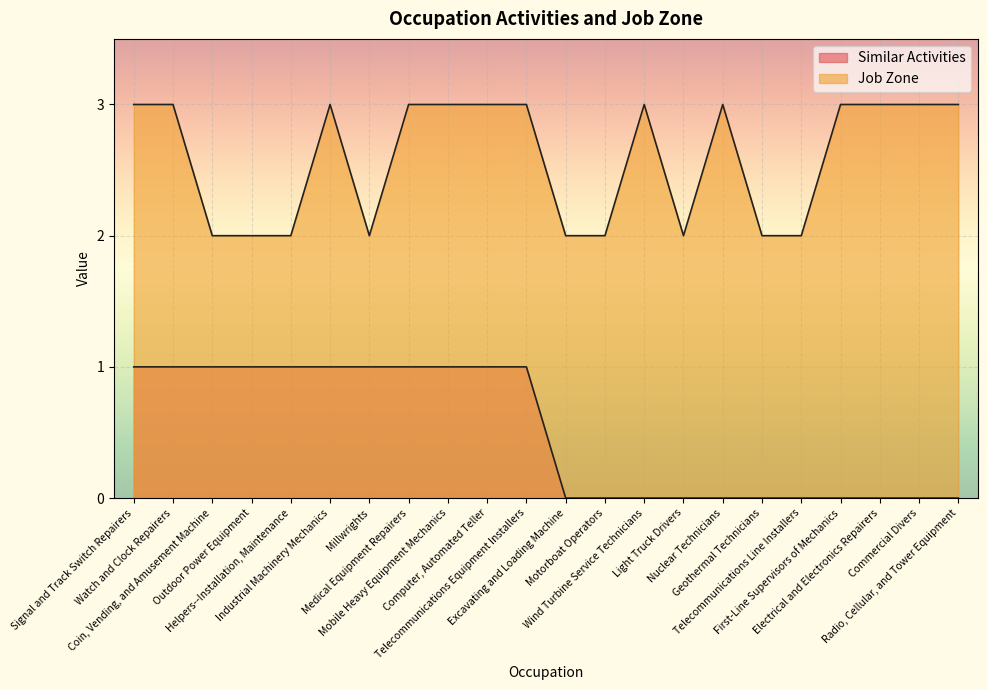

Is it true that Similar Activities equals 2 at Coin, Vending, and Amusement Machine?

False